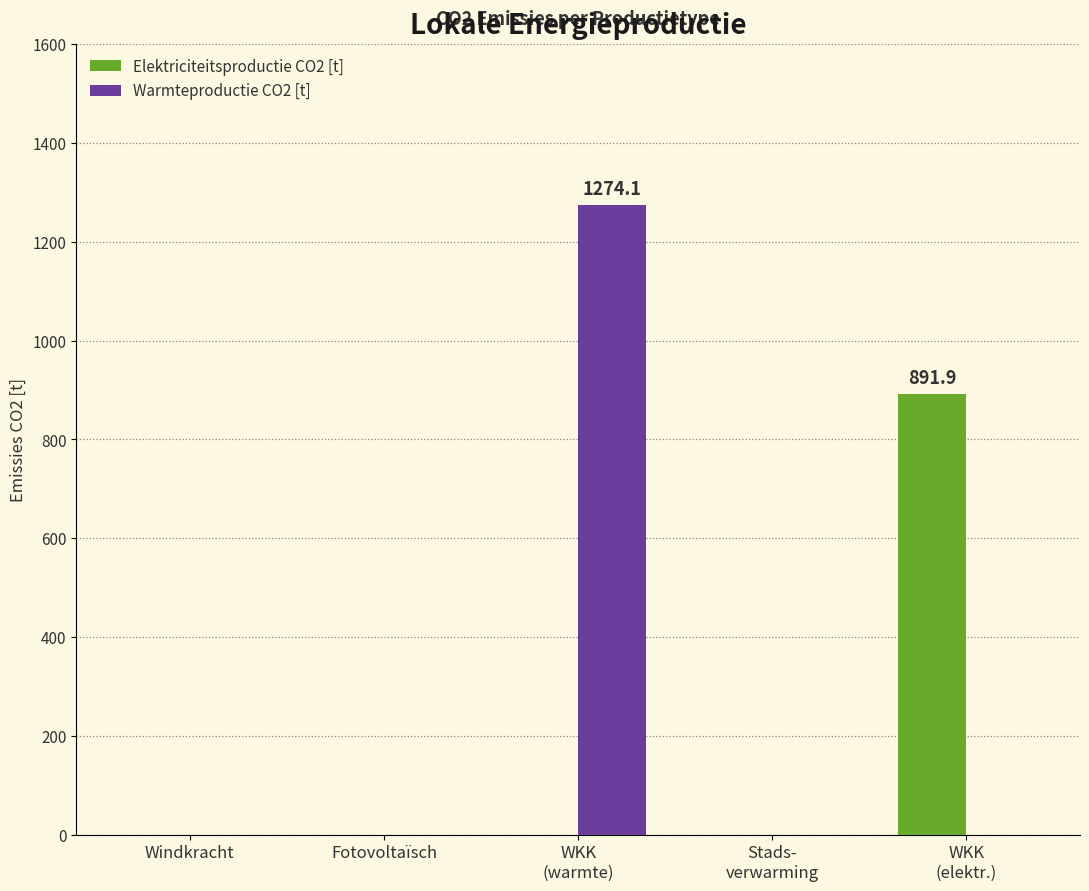

What is the sum of all Elektriciteitsproductie CO2 [t] values?

891.9